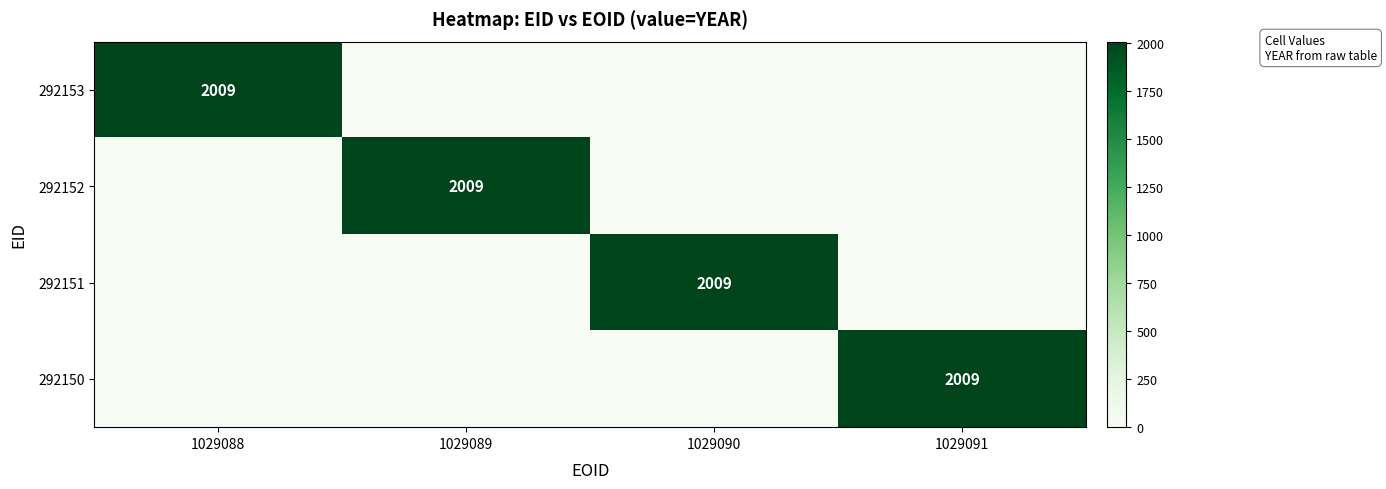

True or false: 292151 has a value of 2009 at 1029090.

True